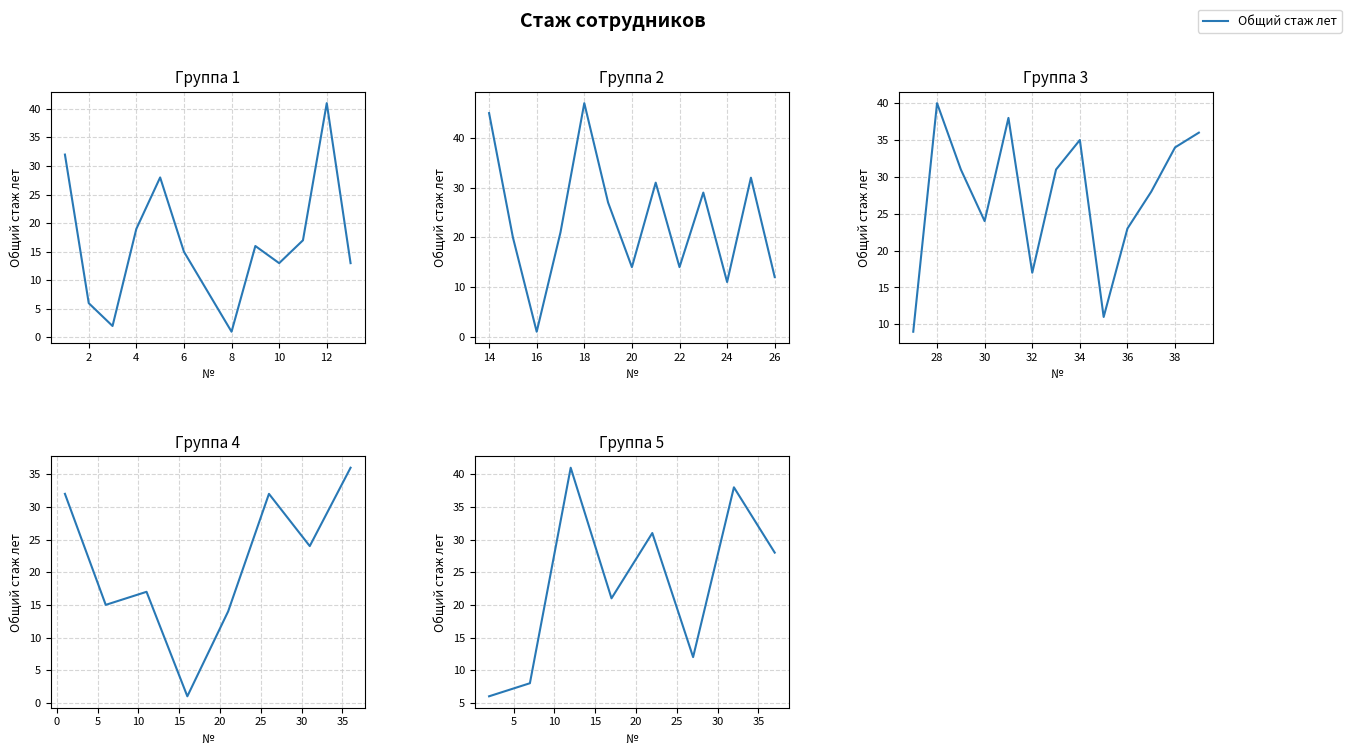

What is the average value?

23